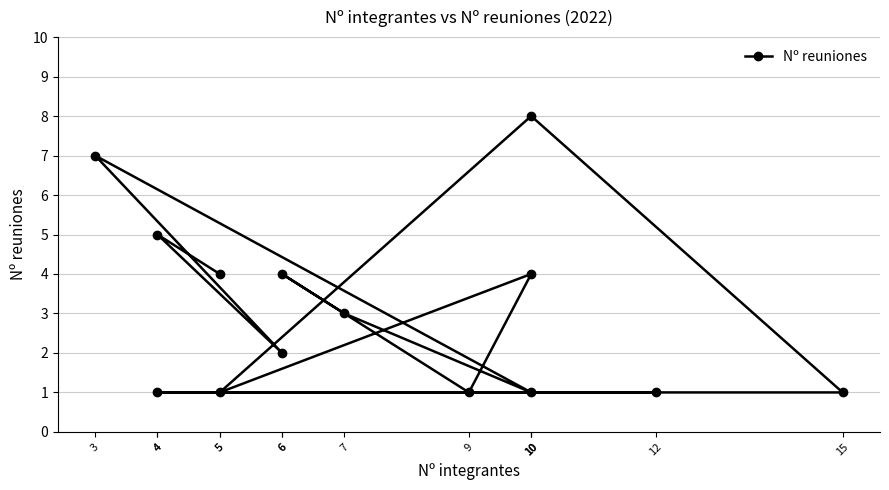

How many lines are shown in the chart?

1